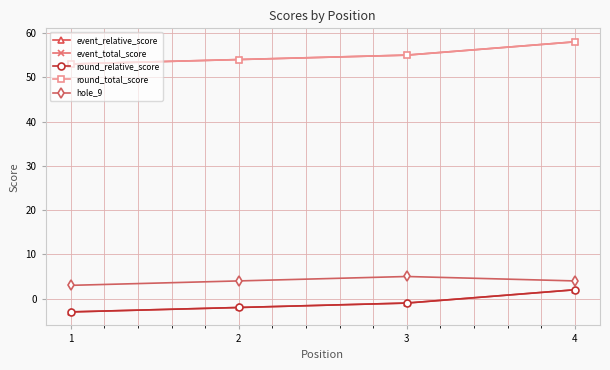

Reading left to right, extract all data points from this chart.

event_relative_score: -3	-2	-1	2
event_total_score: 53	54	55	58
round_relative_score: -3	-2	-1	2
round_total_score: 53	54	55	58
hole_9: 3	4	5	4